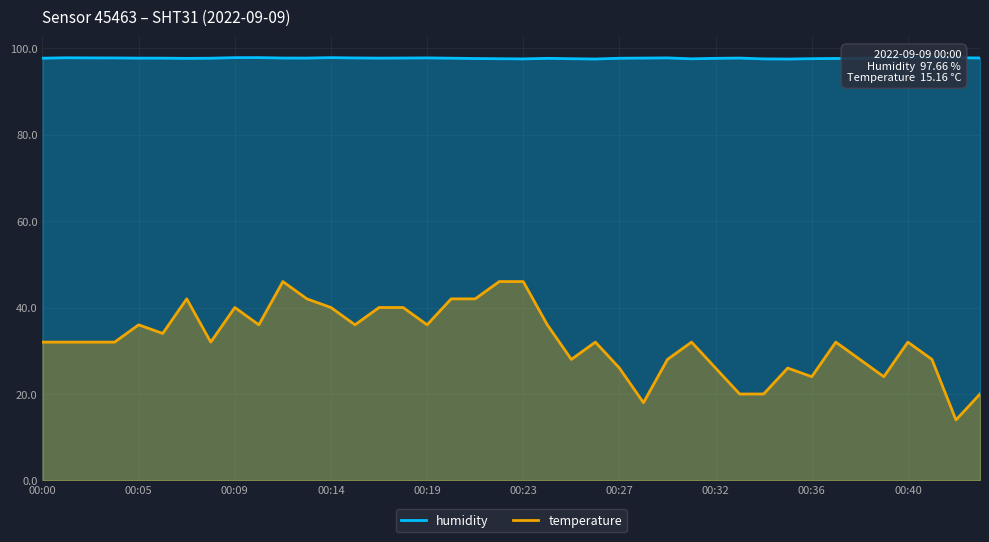

What is the average value of the temperature series?

32.5